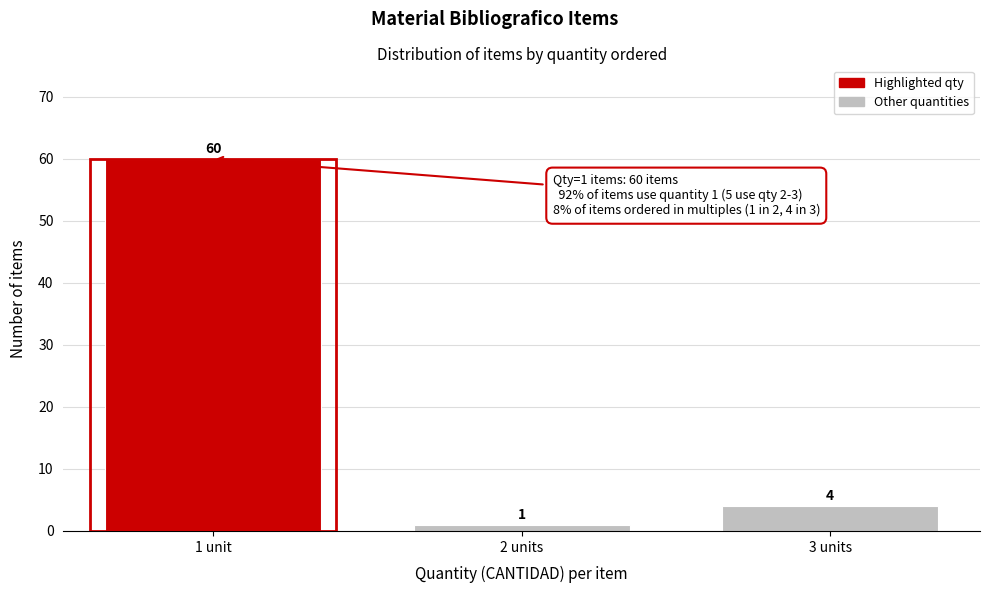

Reading right to left, extract all data points from this chart.

3 units=4	2 units=1	1 unit=60